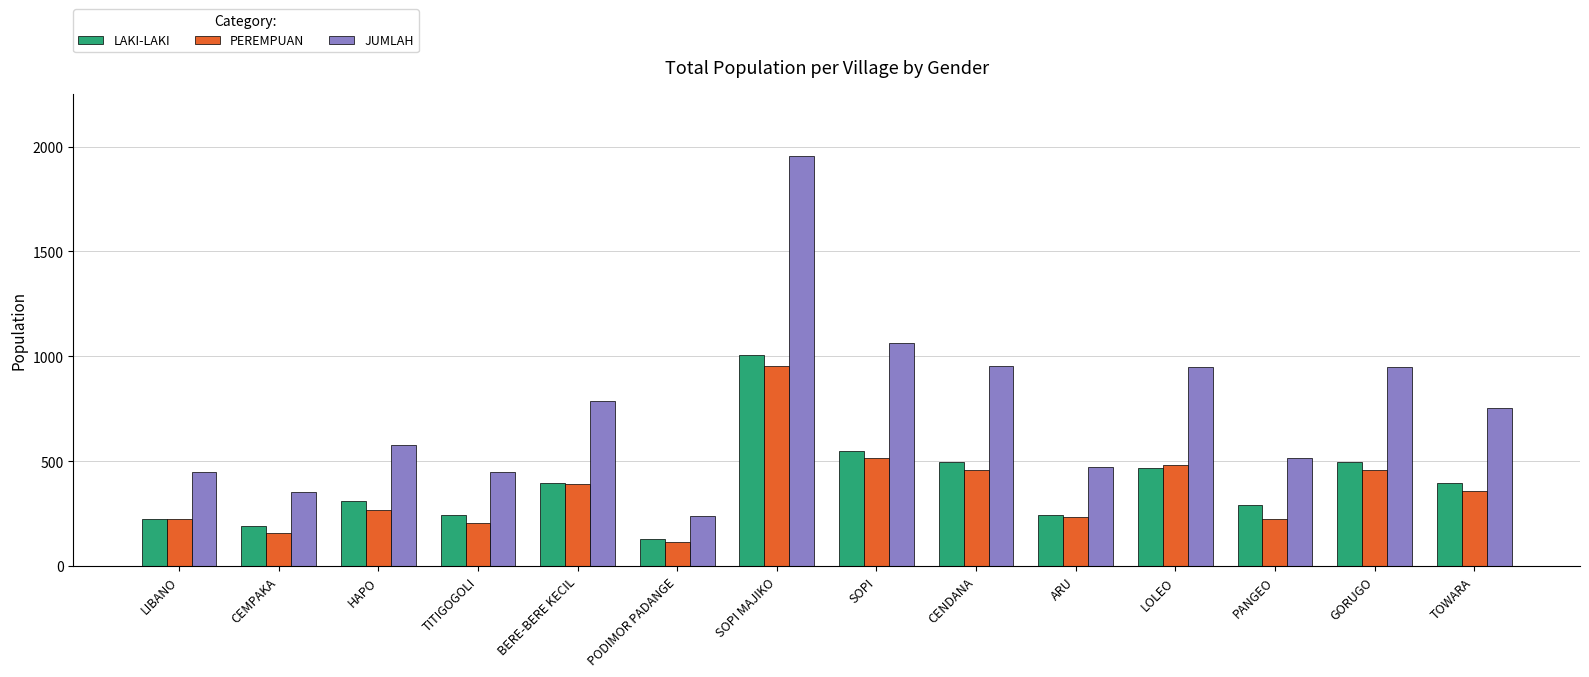

How many groups of bars are there?

14